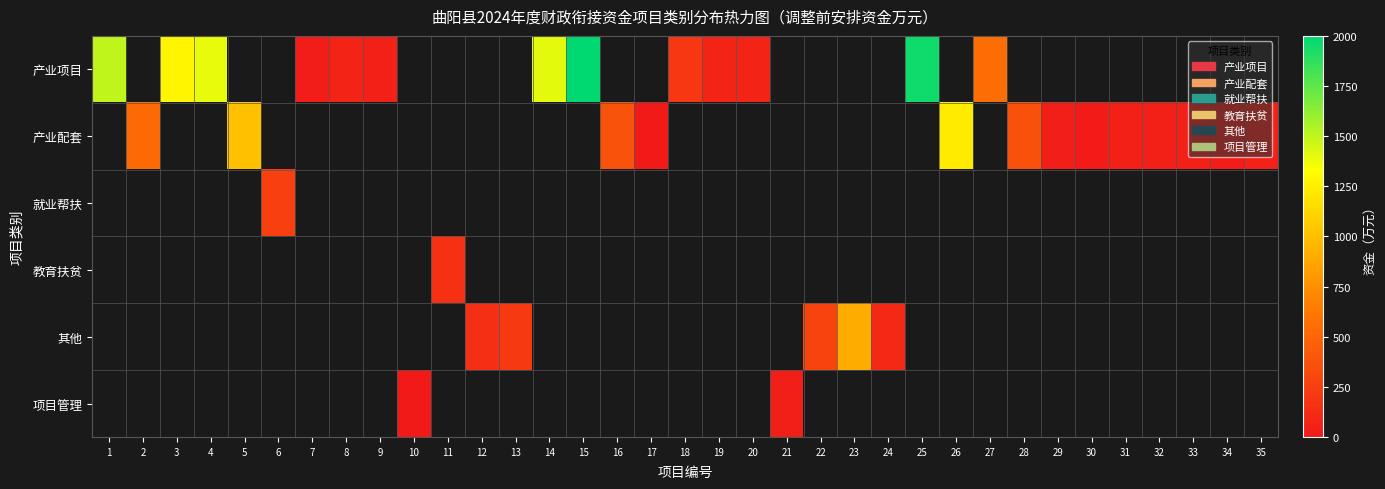

How many distinct data groups are displayed?

6